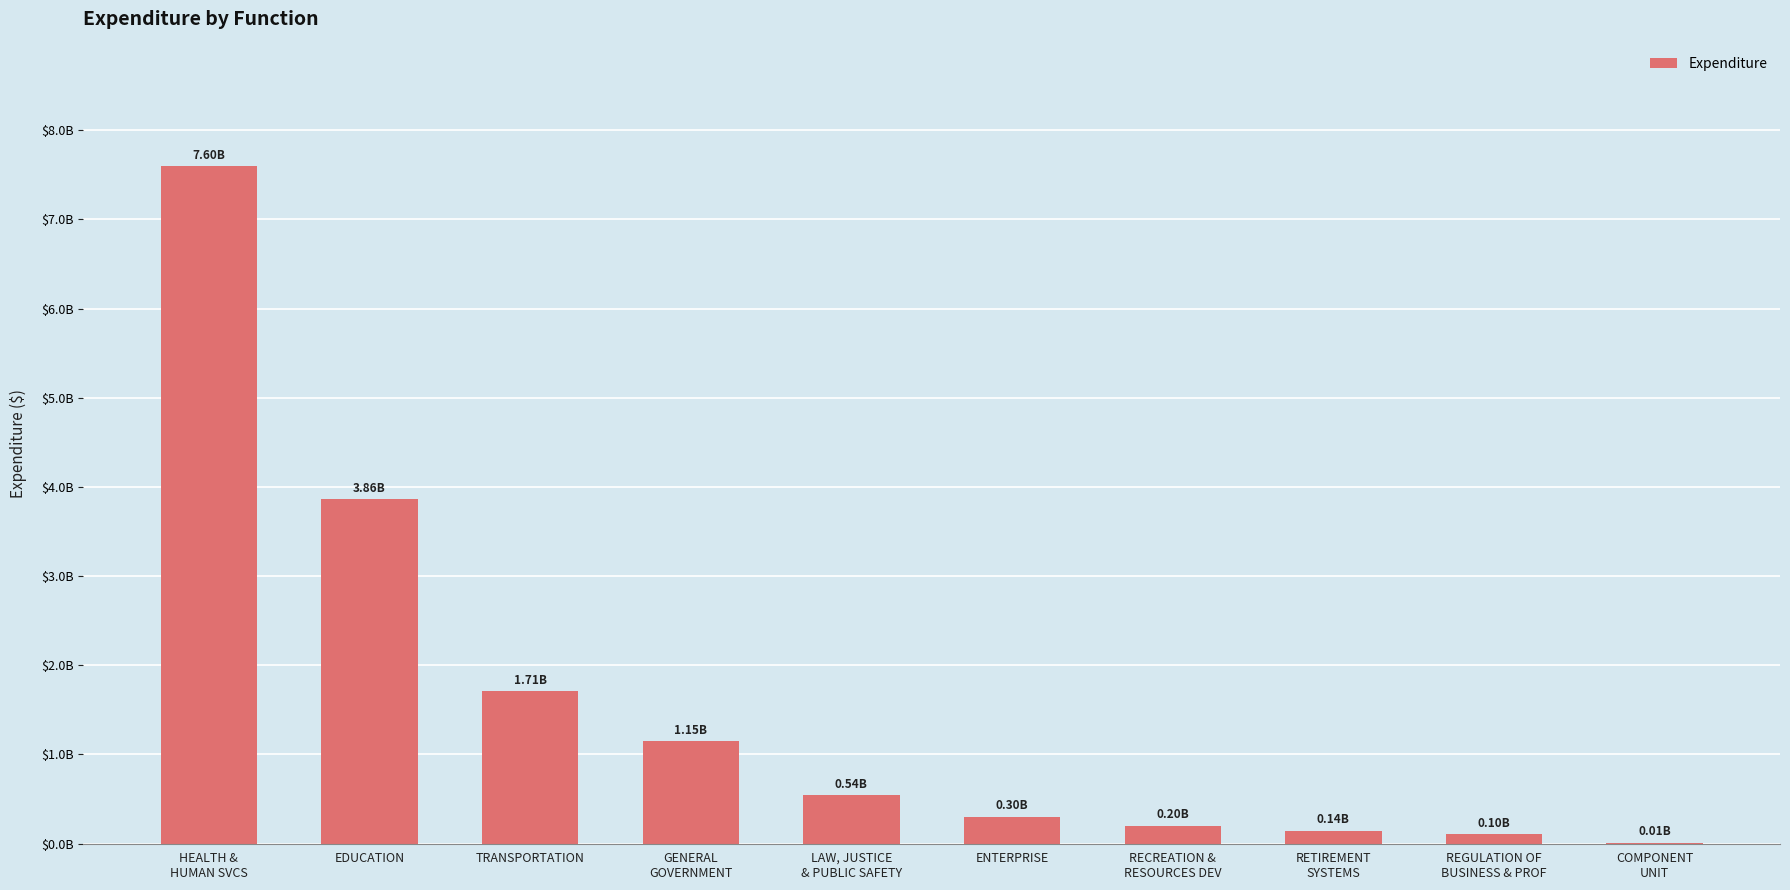

Reading left to right, transcribe all the data shown in this chart.

HEALTH &
HUMAN SVCS=7595051430.0	EDUCATION=3863243575.5	TRANSPORTATION=1710791644.7	GENERAL
GOVERNMENT=1146076102.4	LAW, JUSTICE
& PUBLIC SAFETY=542073592.0	ENTERPRISE=302281639.7	RECREATION &
RESOURCES DEV=201622502.9	RETIREMENT
SYSTEMS=142695574.5	REGULATION OF
BUSINESS & PROF=103091216.5	COMPONENT
UNIT=11147599.2